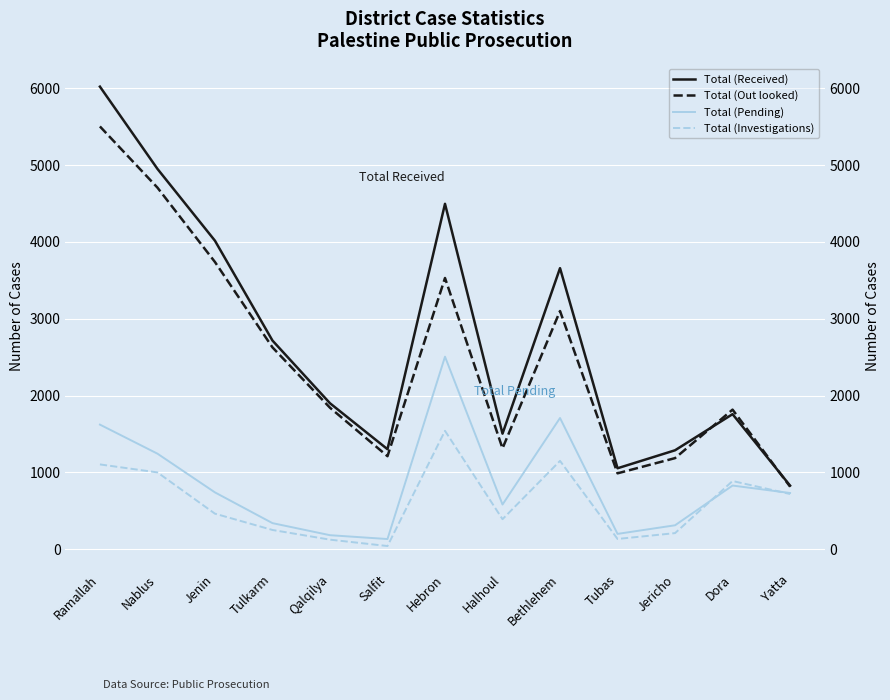

Where does the Total (Received) series first go above 1900?

Ramallah